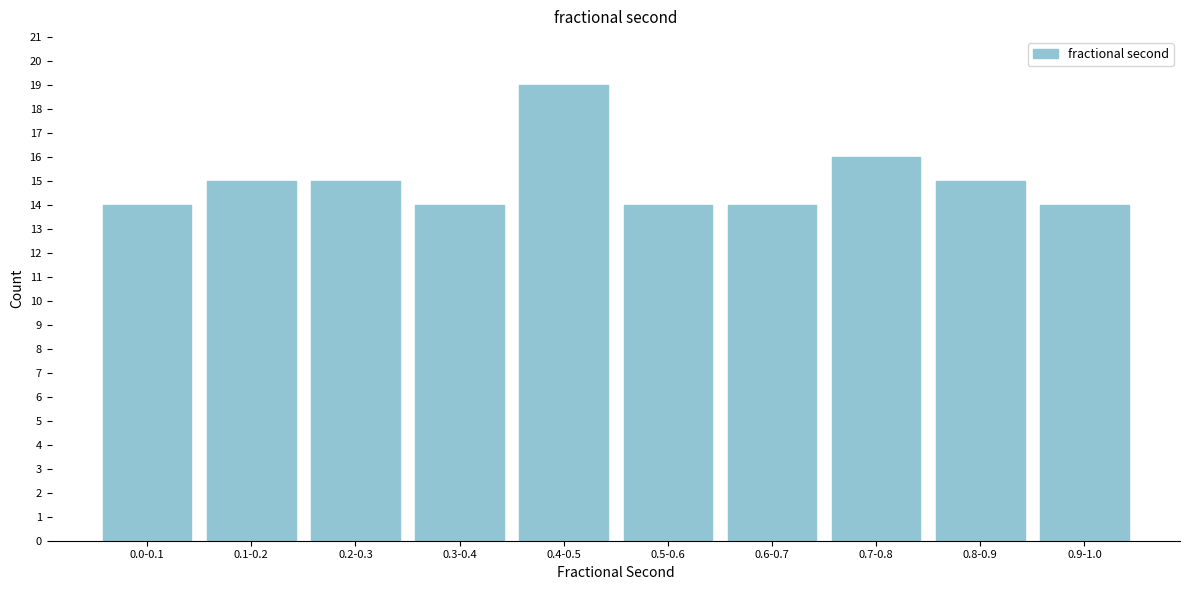

Reading left to right, list all the values displayed in this chart.

0.0-0.1=14	0.1-0.2=15	0.2-0.3=15	0.3-0.4=14	0.4-0.5=19	0.5-0.6=14	0.6-0.7=14	0.7-0.8=16	0.8-0.9=15	0.9-1.0=14